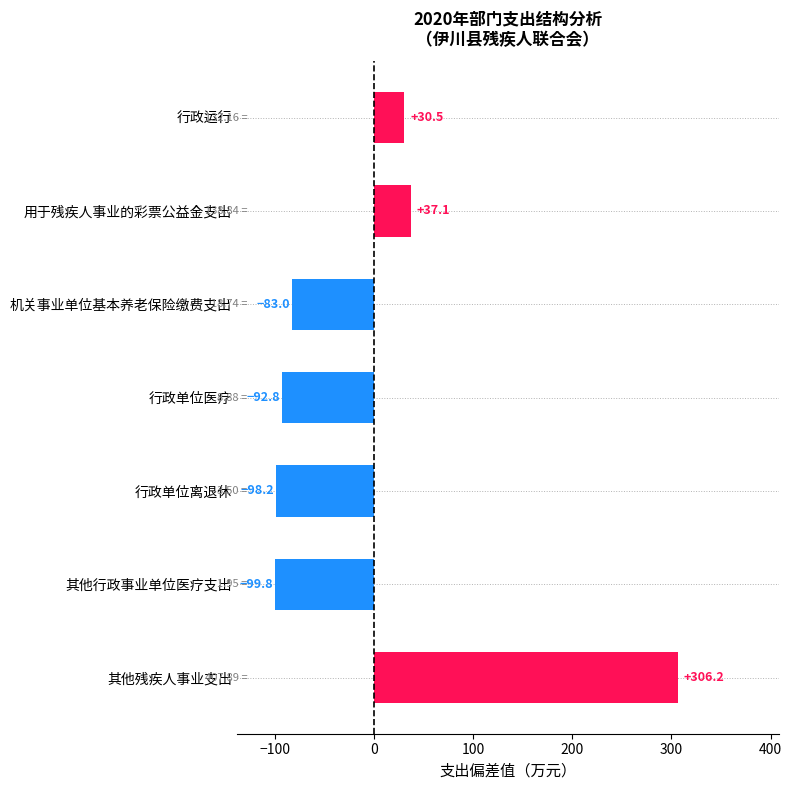

Between 行政单位医疗 and 其他行政事业单位医疗支出, which is larger?

行政单位医疗